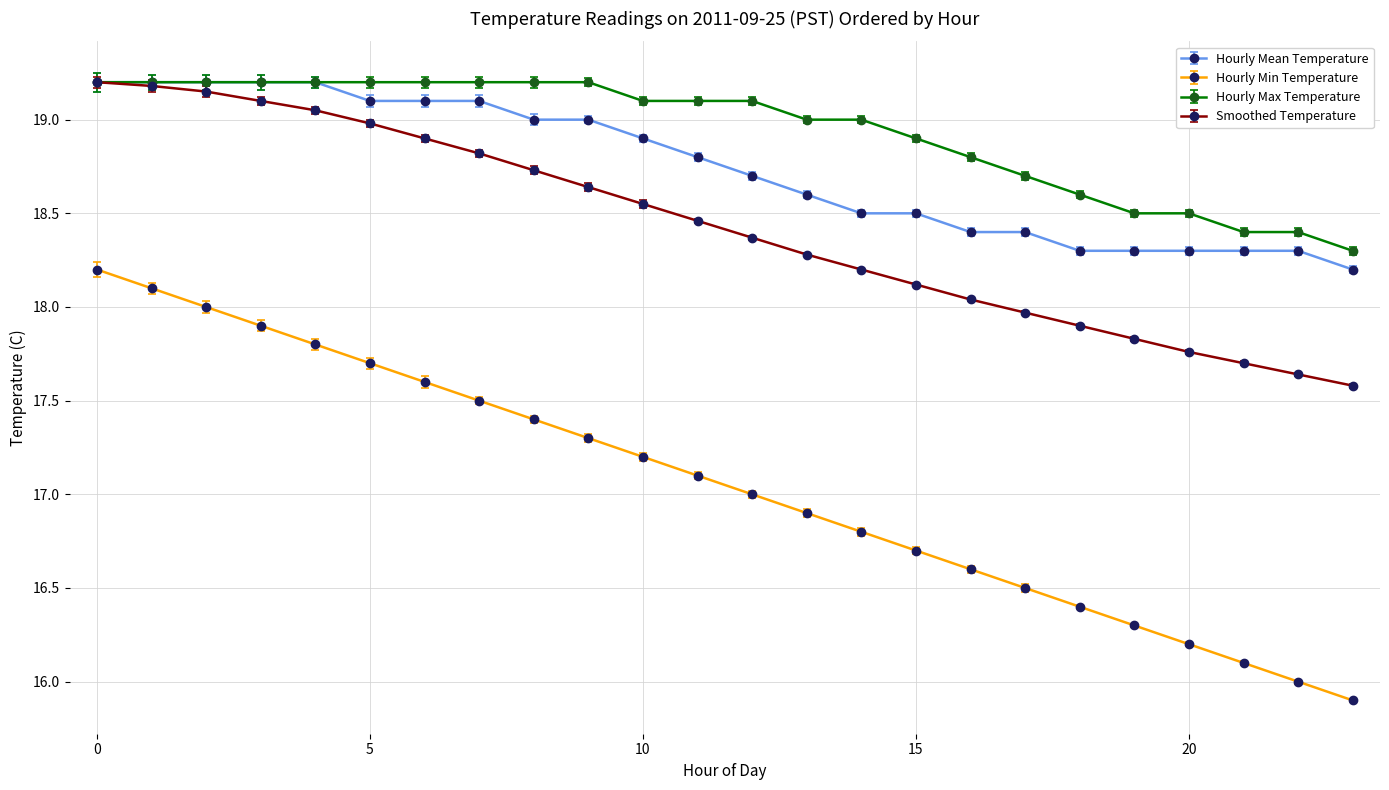

Which series has the widest spread of values?

Hourly Min Temperature